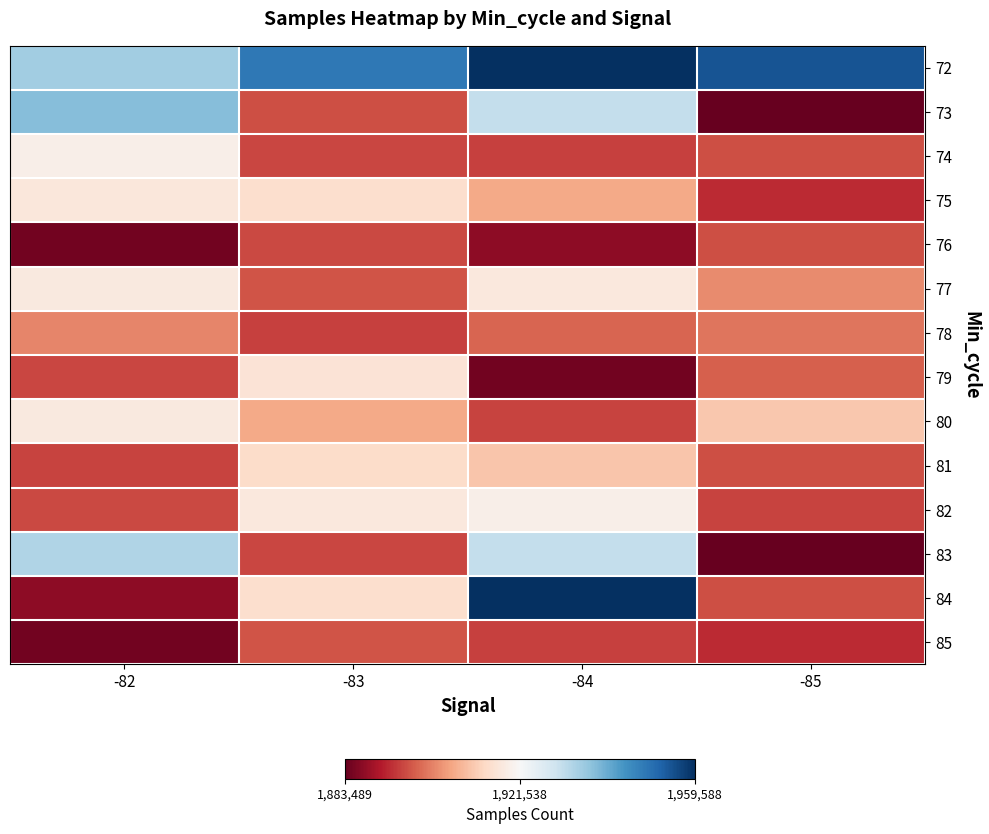

How many categories are shown in the chart?

4